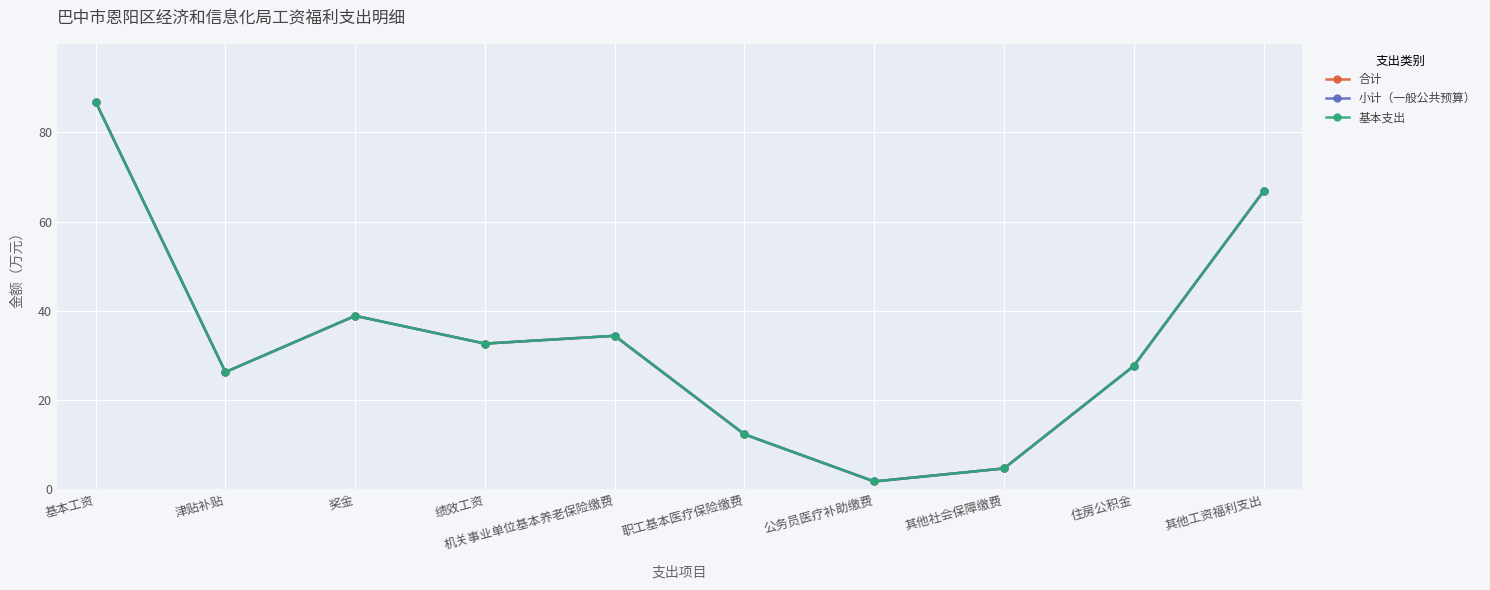

What is the sum of all 基本支出 values?

332.4